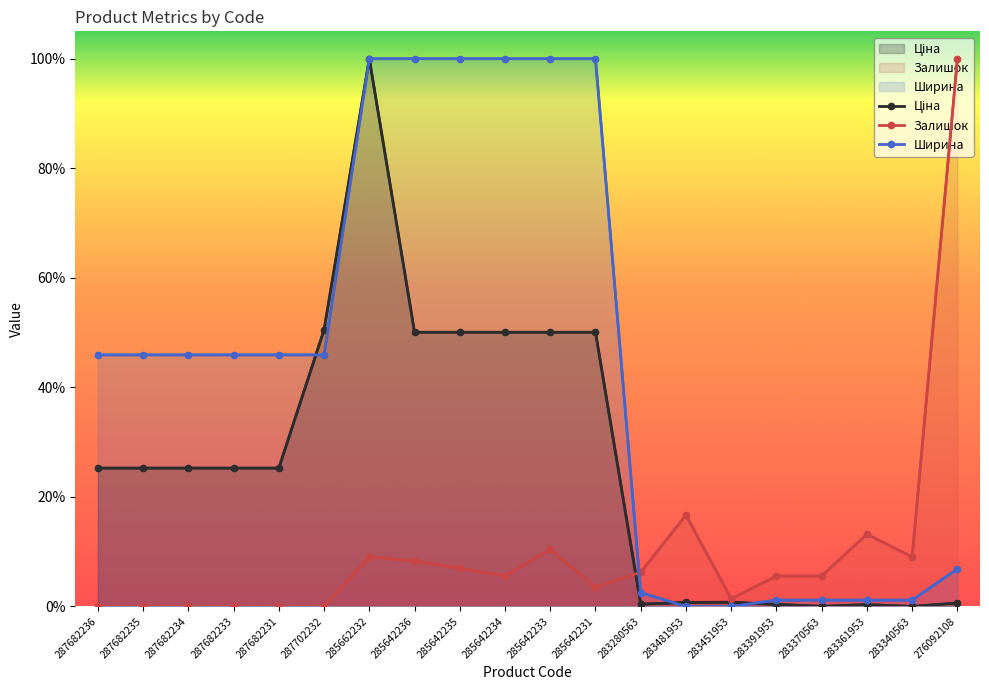

Rank the series by their maximum value, from lowest to highest.

Ціна, Залишок, Ширина